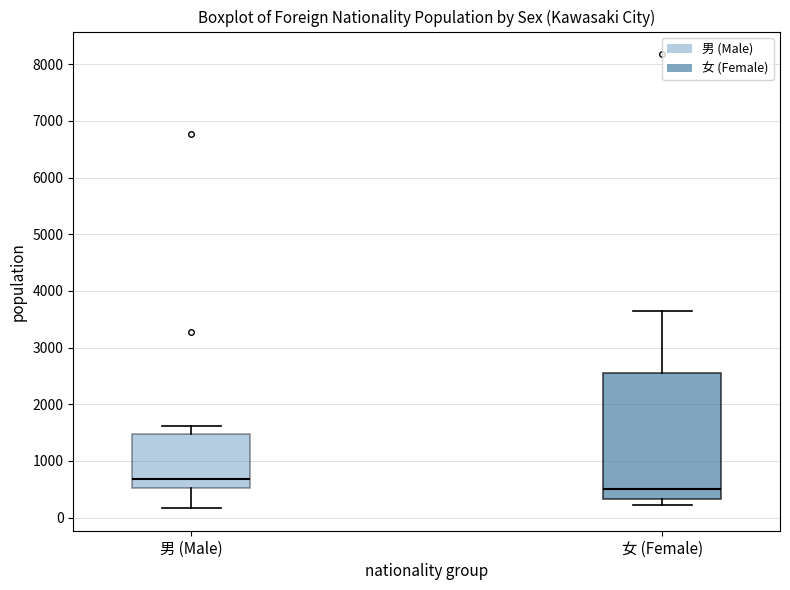

Comparing the boxes themselves (not the whiskers), which one is the tallest?

女 (Female)